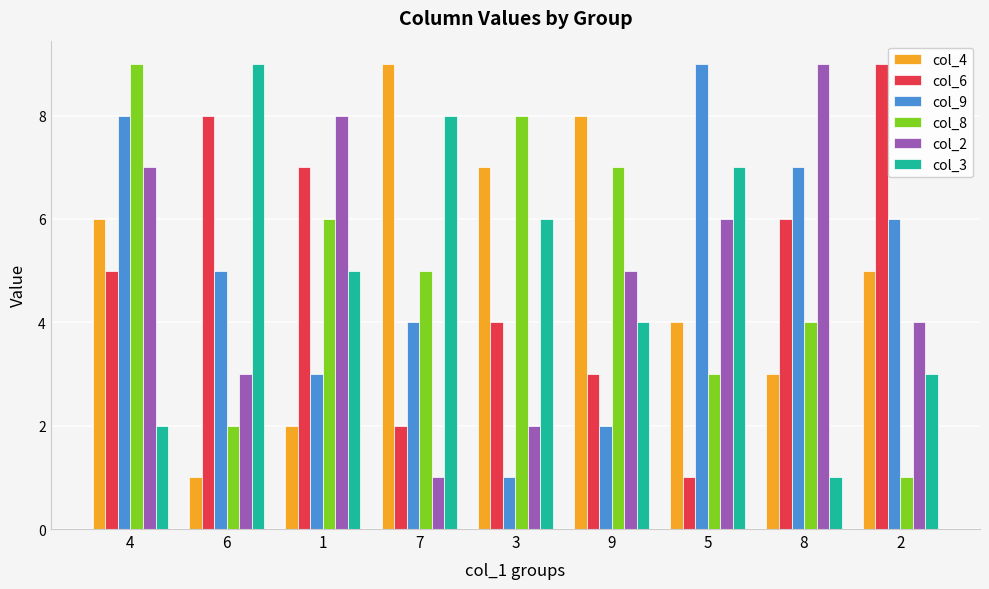

Count the number of data series in this chart.

6